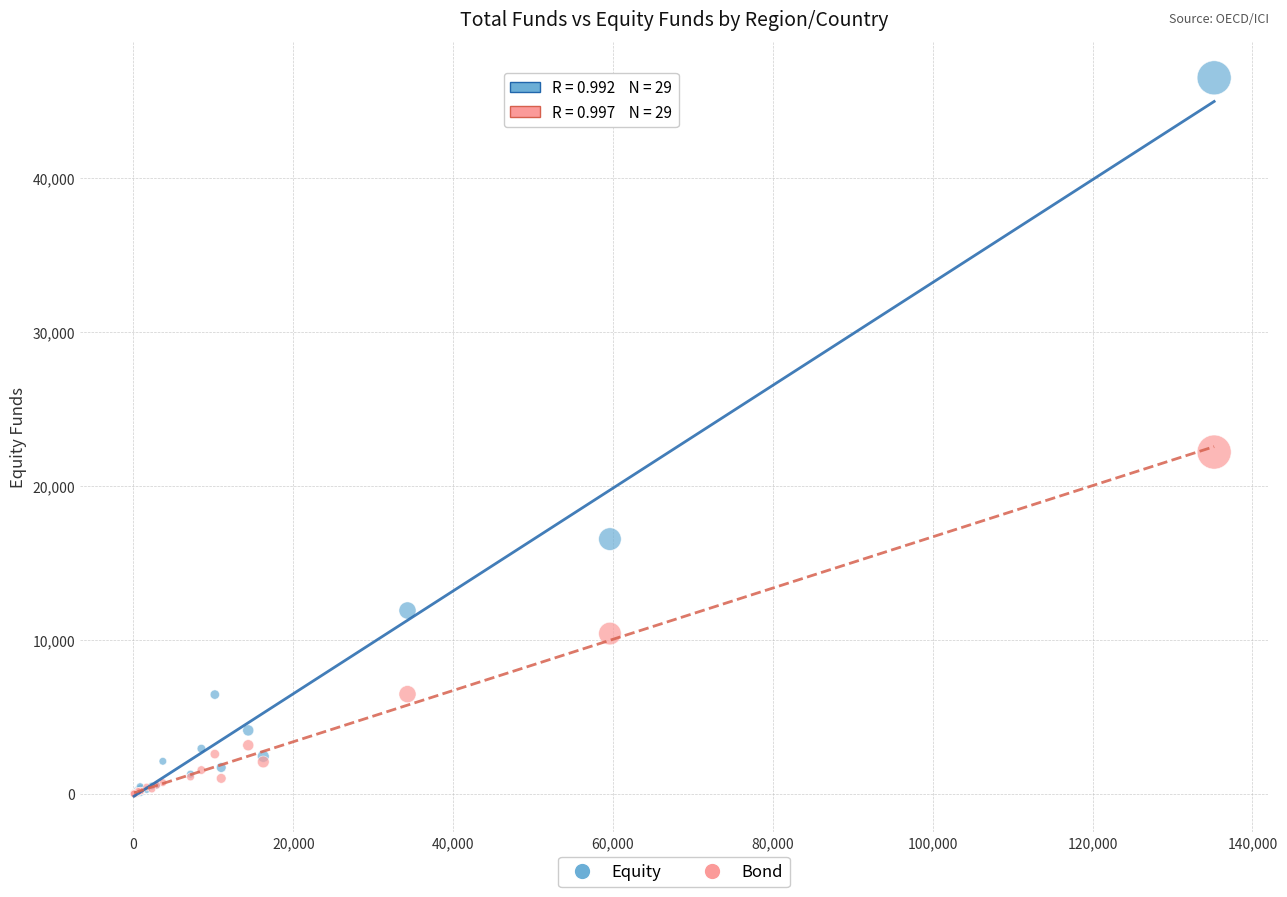

Which series contains the highest Y value?

Equity